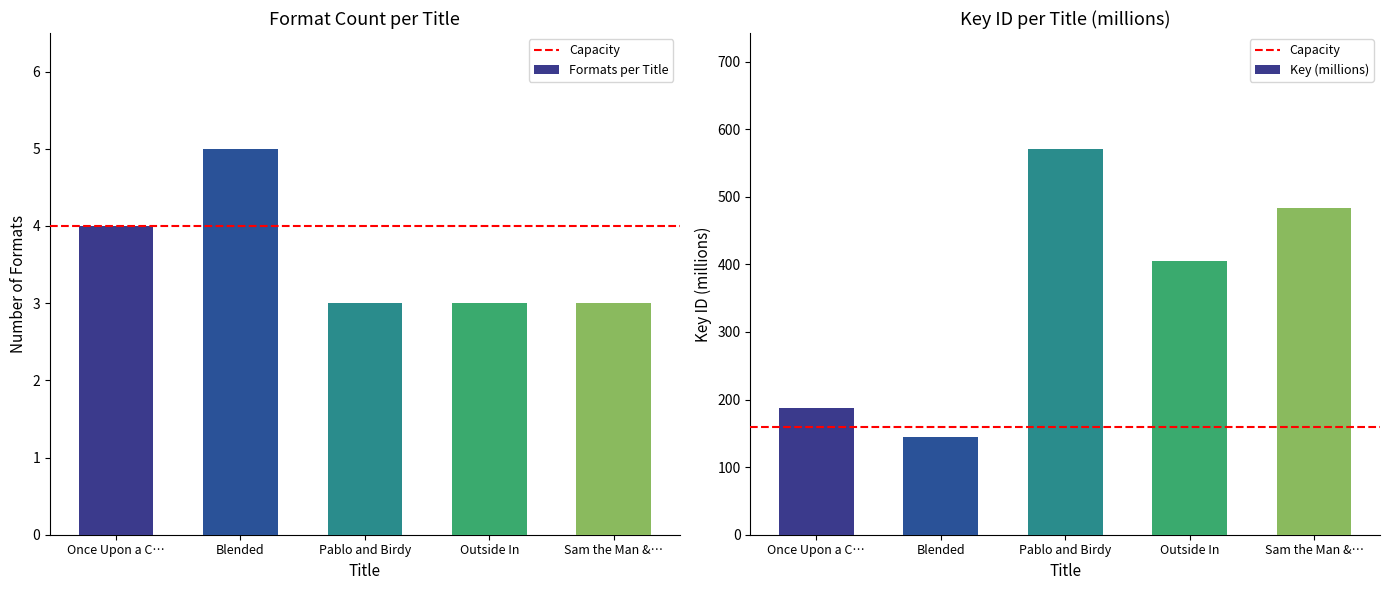

How many values are between 3 and 4?

4